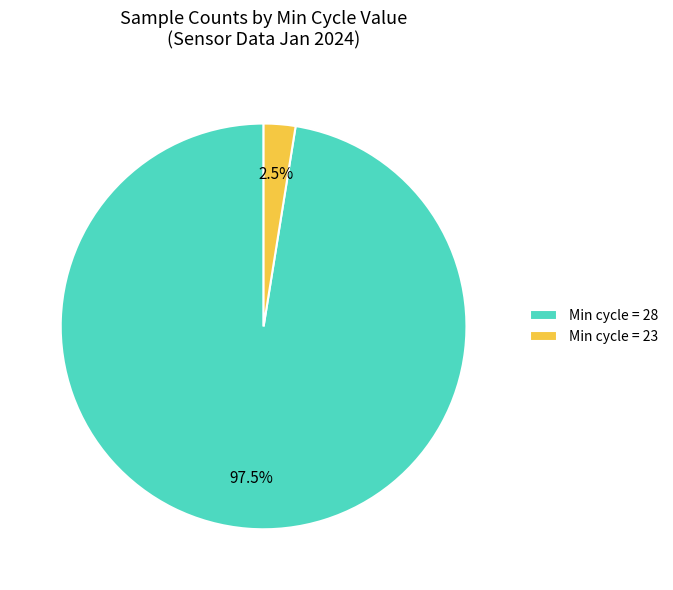

Rank the categories by value from highest to lowest.

Min cycle = 28, Min cycle = 23